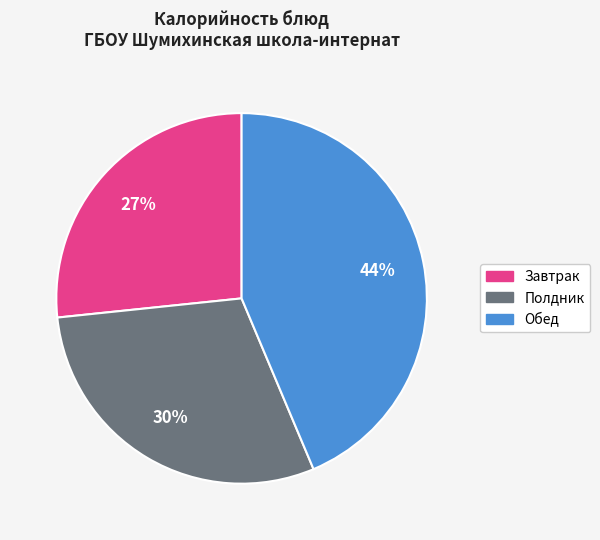

Does any single category account for the majority?

No